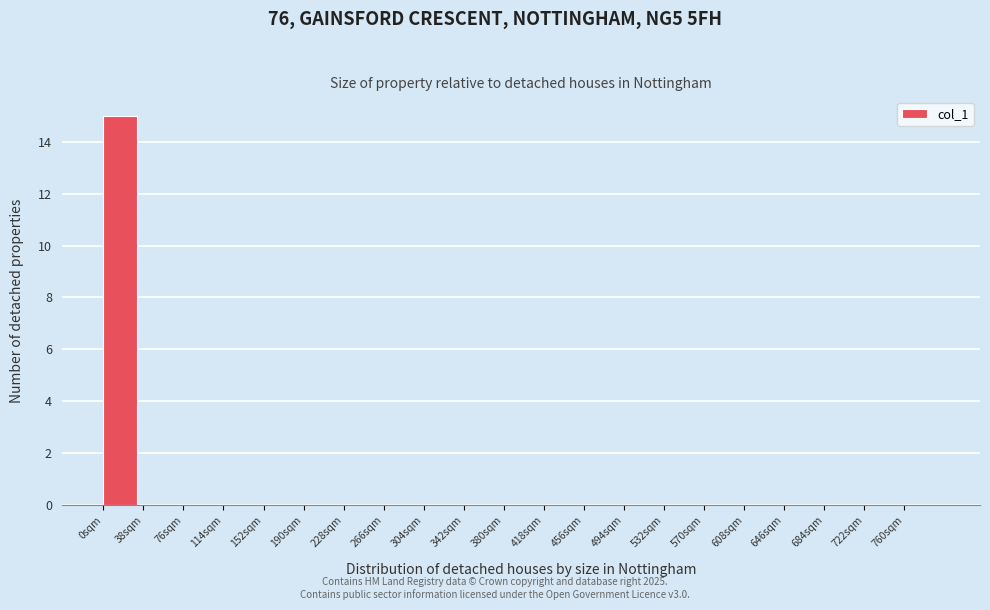

How tall is the bar that spans 0 to 38 on the x-axis? Neither the bar edges nor the heights are printed on the chart, so give them approximately, as read against the axes.

15